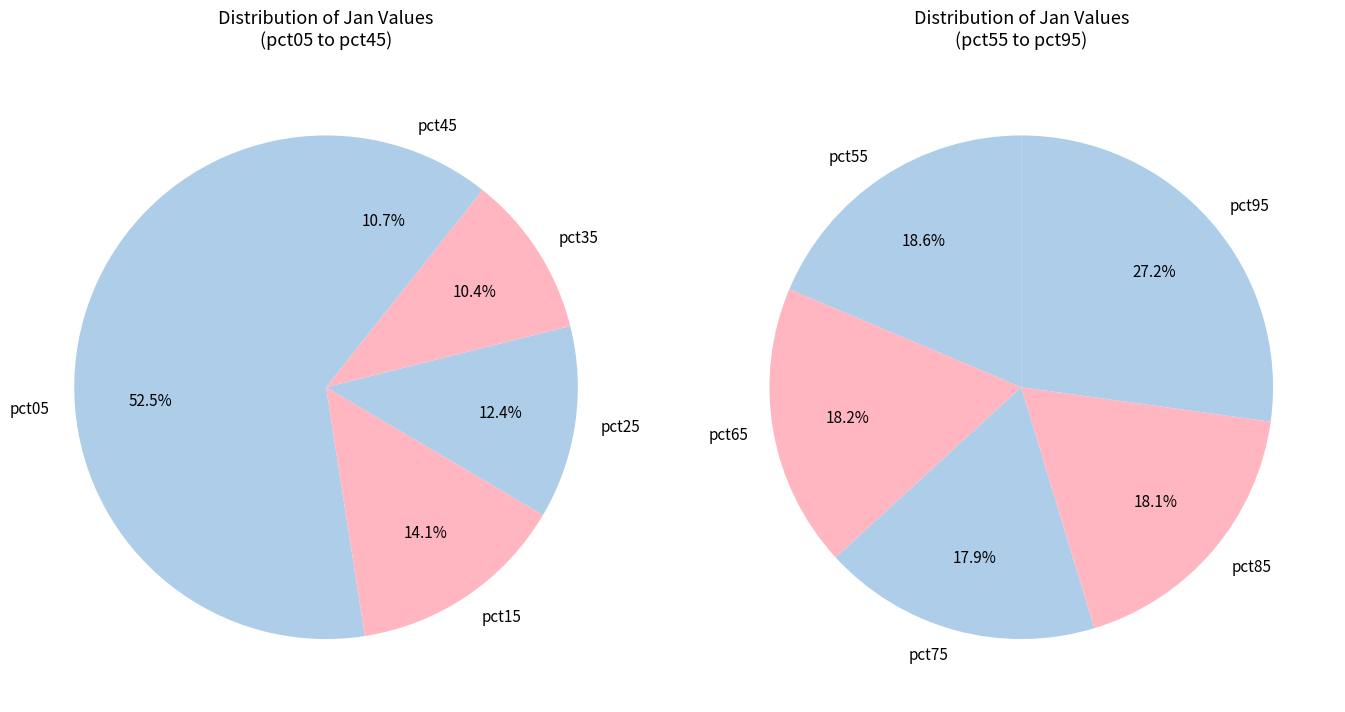

True or false: pct95 accounts for 20% of the total.

False